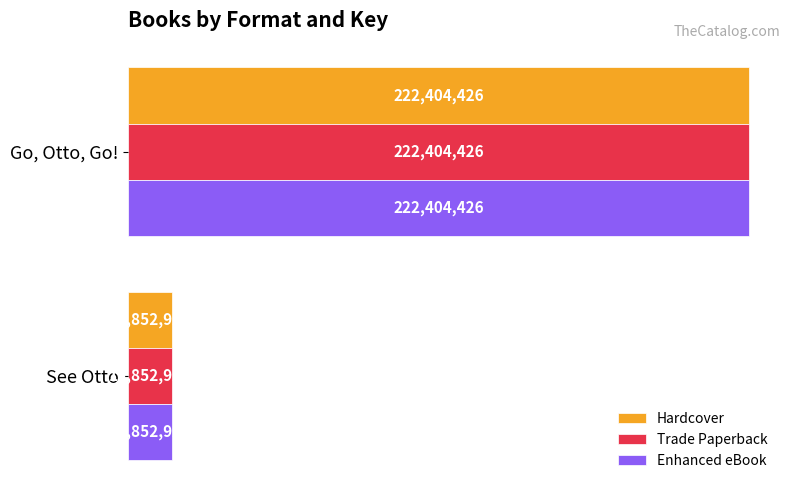

What are all the series names shown in the legend?

Hardcover, Trade Paperback, Enhanced eBook